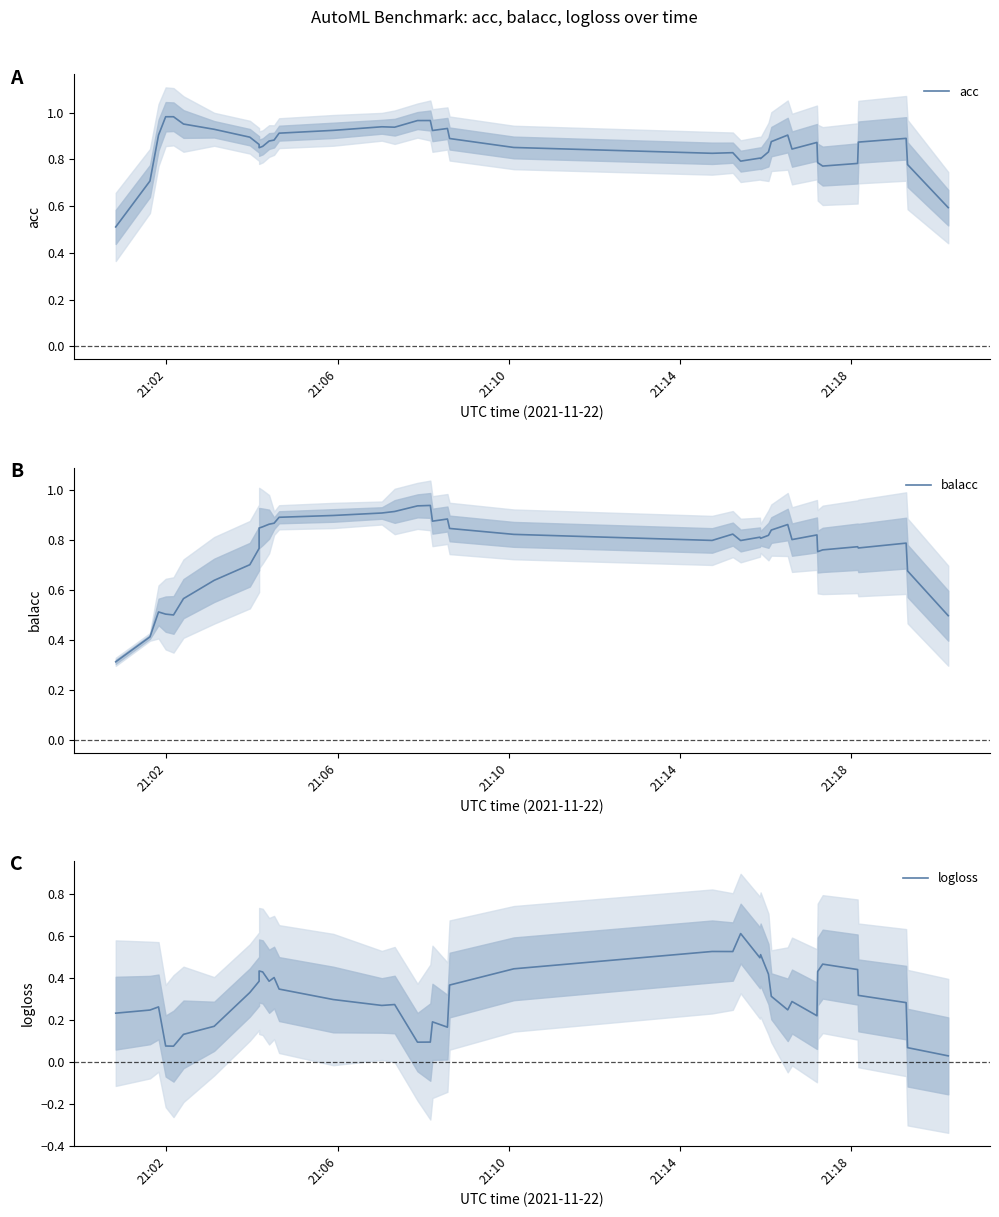

How many lines are shown in the chart?

3